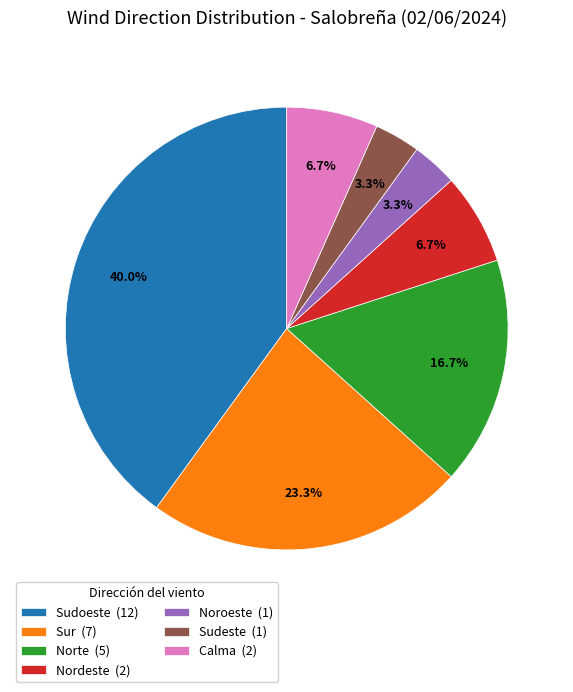

To the nearest percent, what is the average slice percentage?

14%